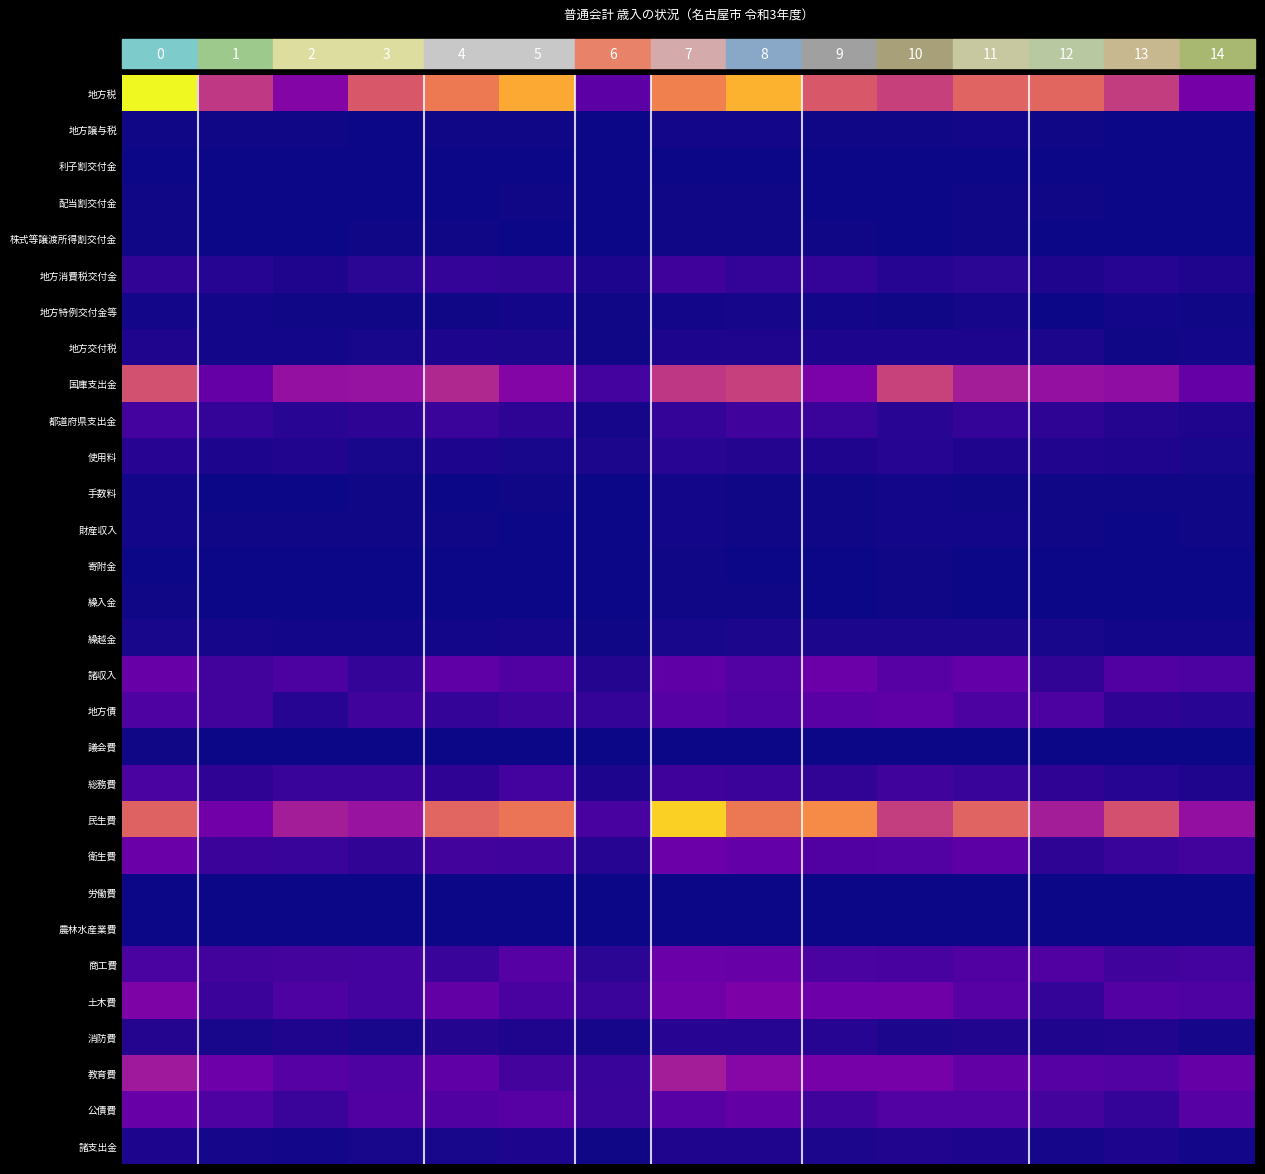

What is the total value across all series at 3?

90.8